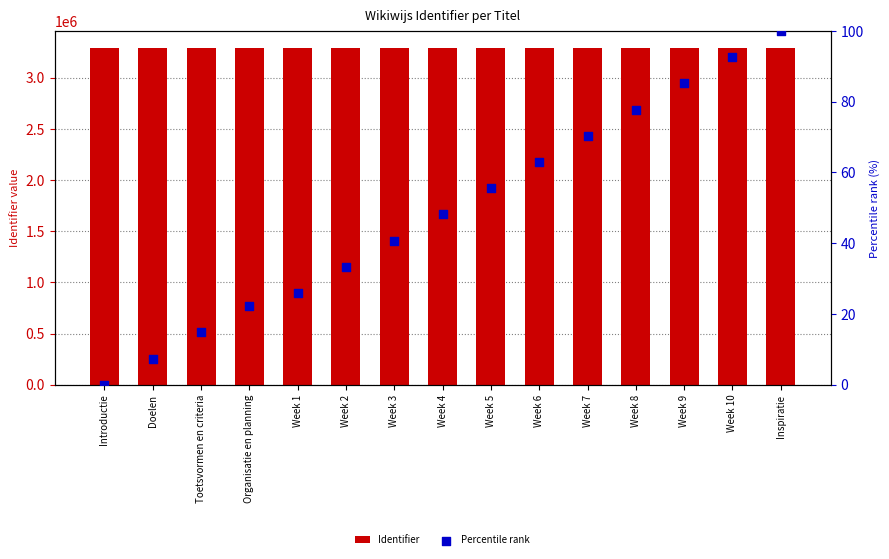

Which series reaches the maximum Y coordinate?

Identifier